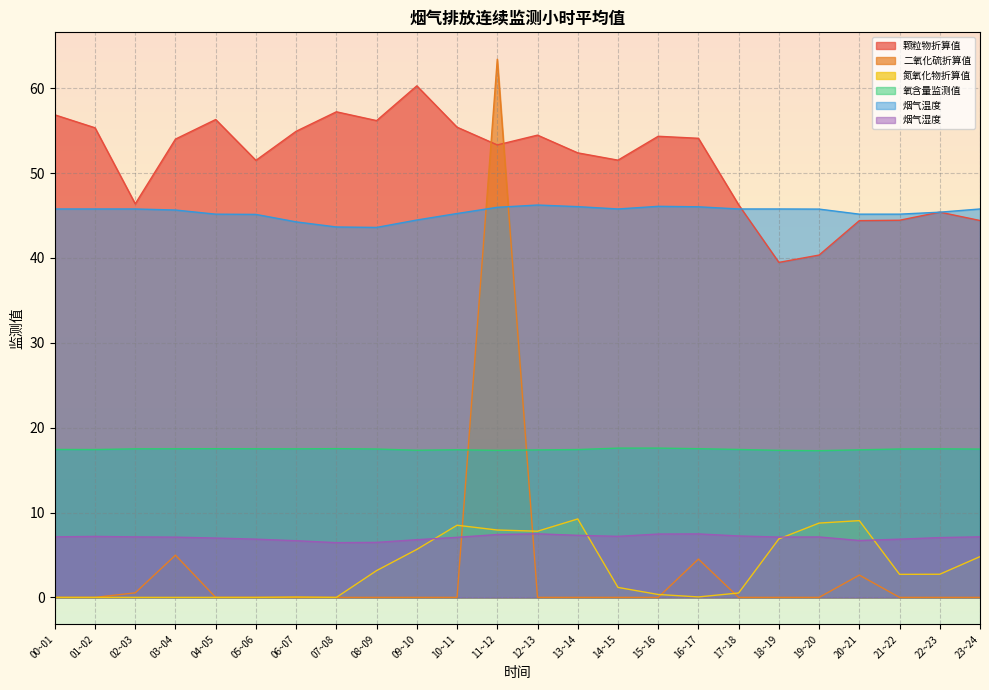

True or false: 颗粒物折算值 and 烟气湿度 intersect in this chart.

False